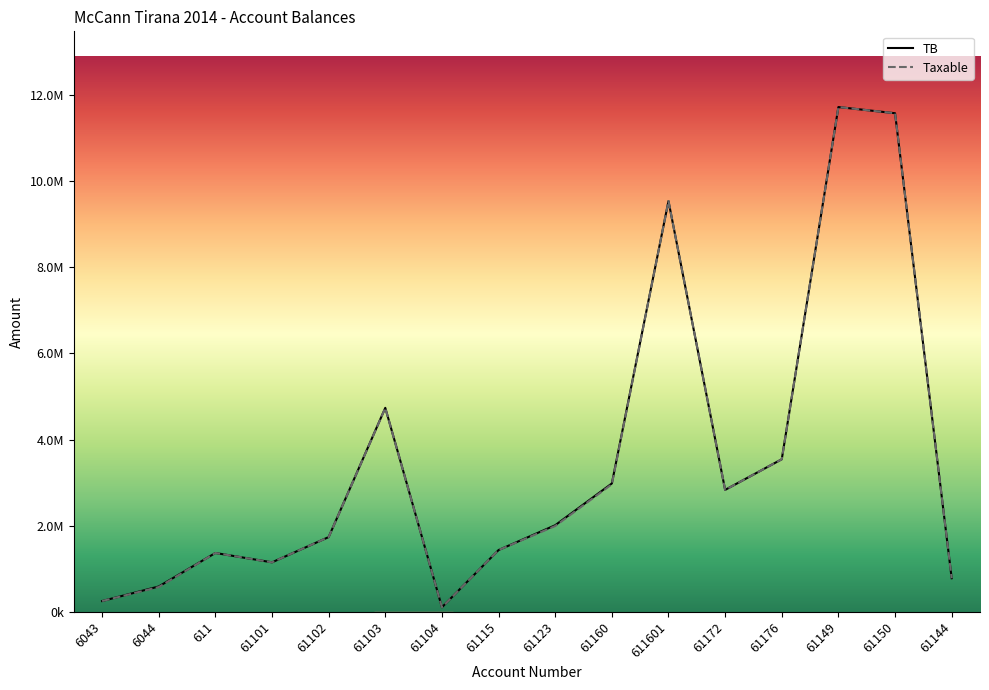

Is this an area chart (filled region under the line)?

No